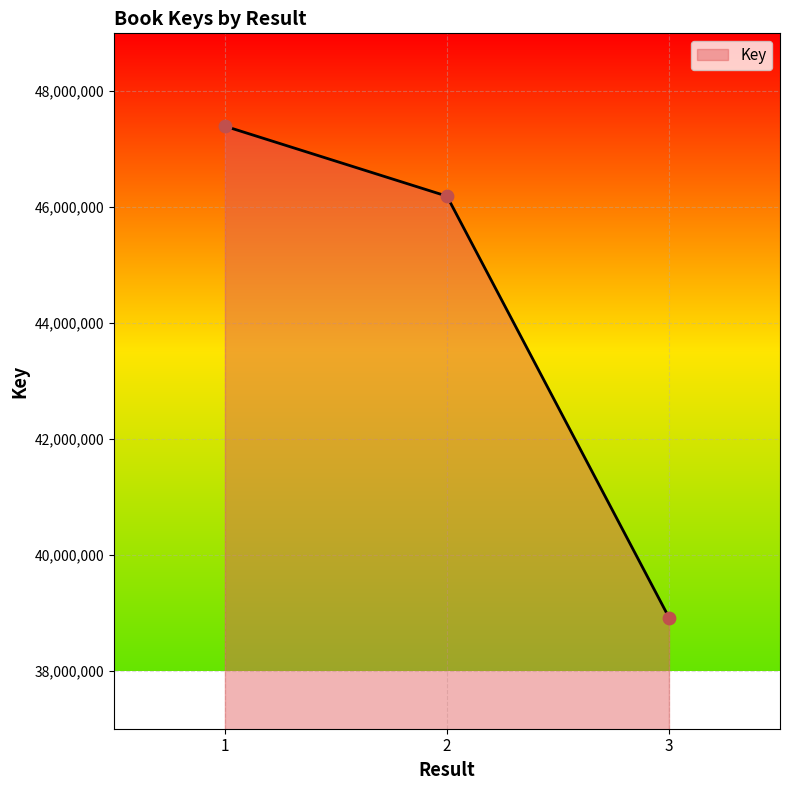

Between 2 and 3, which is larger?

2